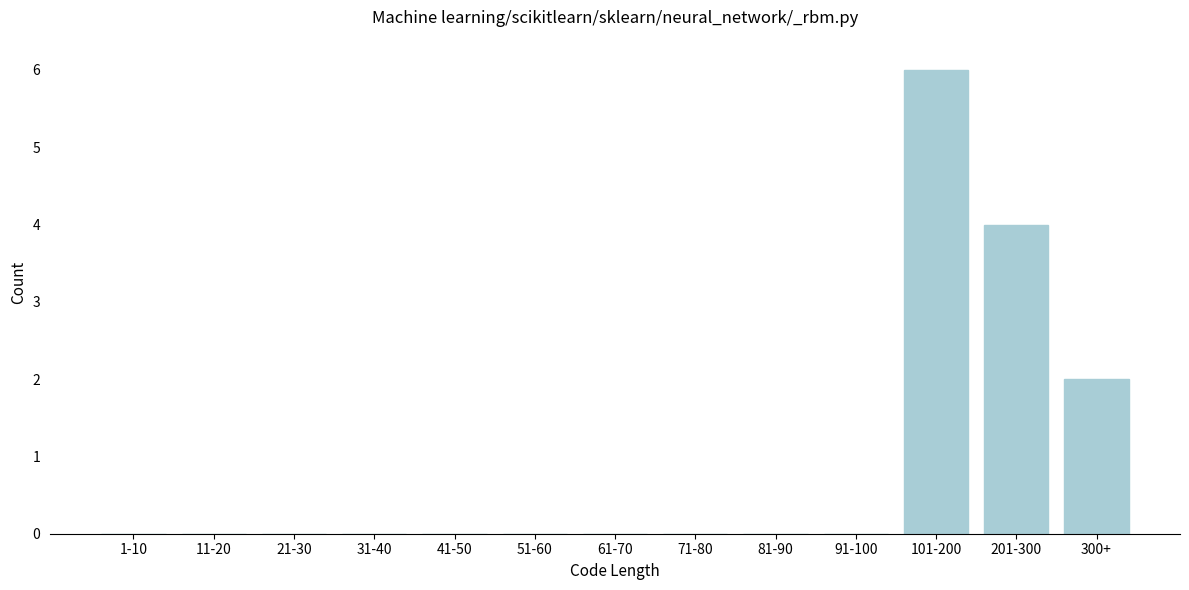

Reading left to right, transcribe all the data shown in this chart.

1-10=0	11-20=0	21-30=0	31-40=0	41-50=0	51-60=0	61-70=0	71-80=0	81-90=0	91-100=0	101-200=6	201-300=4	300+=2